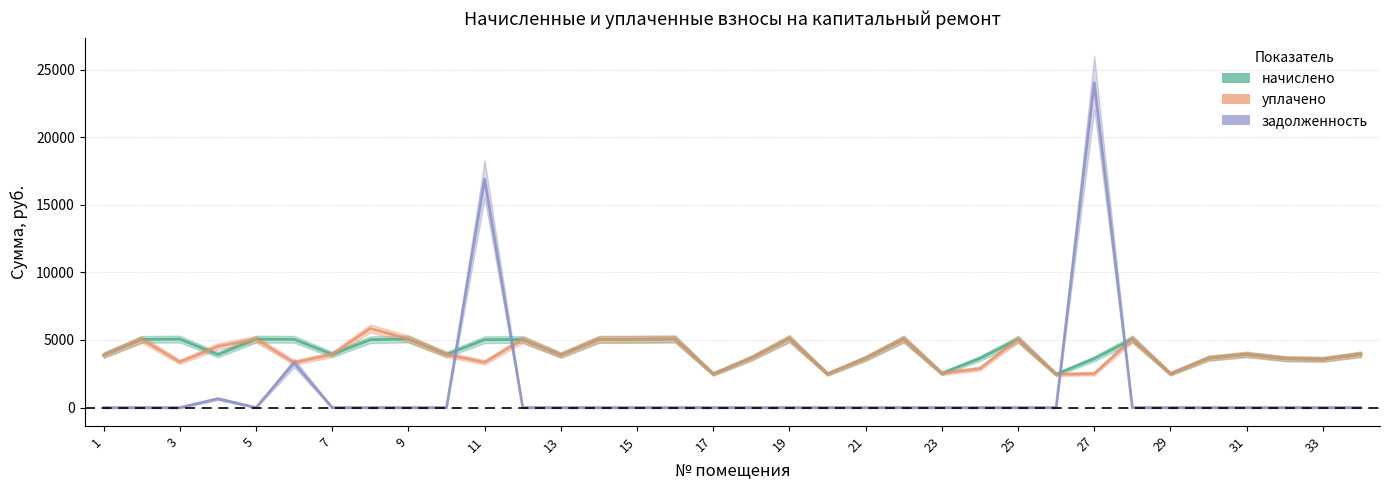

Is it true that начислено equals 3933.0 at 7?

True